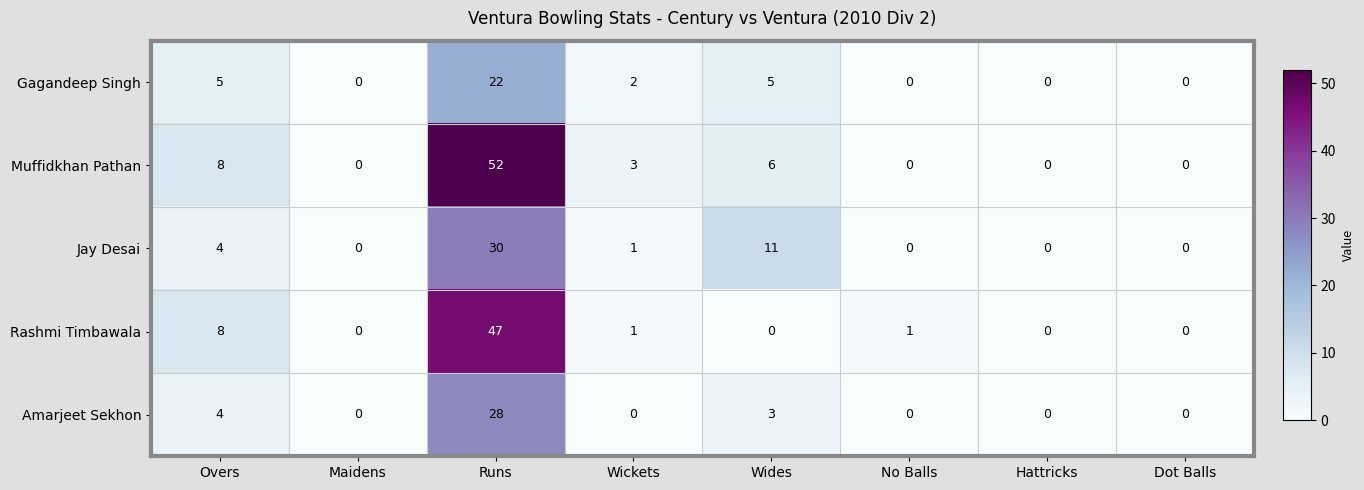

Is it true that Gagandeep Singh equals 22 at Runs?

True